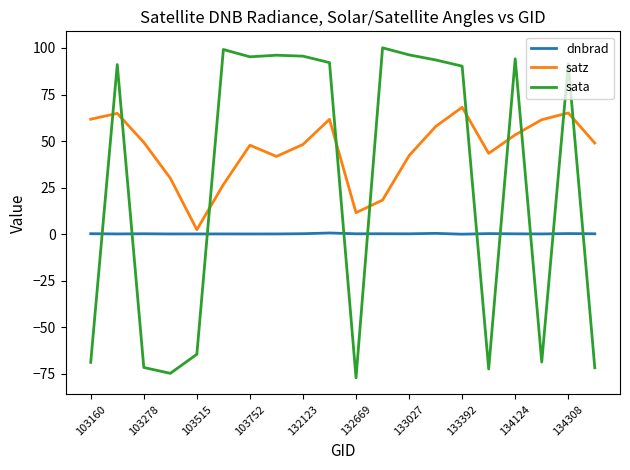

What is the smallest value displayed?

-77.2